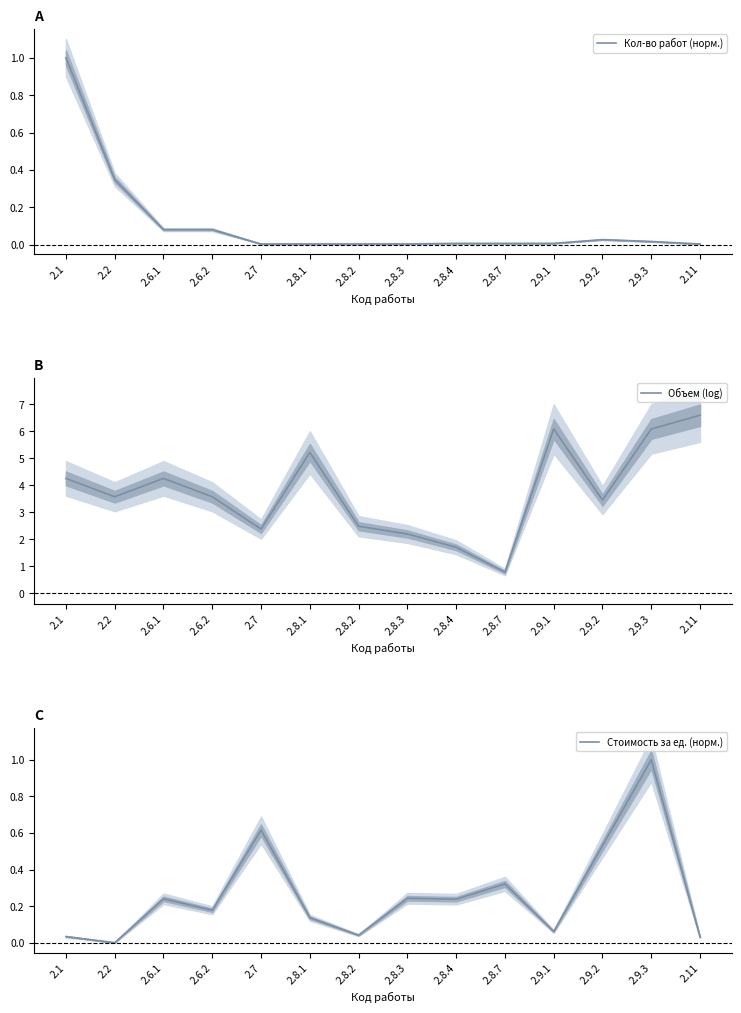

Reading right to left, extract all data points from this chart.

Кол-во работ (норм.): 0.0	0.0	0.0	0.0	0.0	0.0	0.0	0.0	0.0	0.0	0.1	0.1	0.3	1.0
Объем (log): 6.6	6.1	3.5	6.1	0.8	1.7	2.2	2.5	5.2	2.4	3.6	4.3	3.6	4.3
Стоимость за ед. (норм.): 0.0	1.0	0.5	0.1	0.3	0.2	0.2	0.0	0.1	0.6	0.2	0.2	0.0	0.0